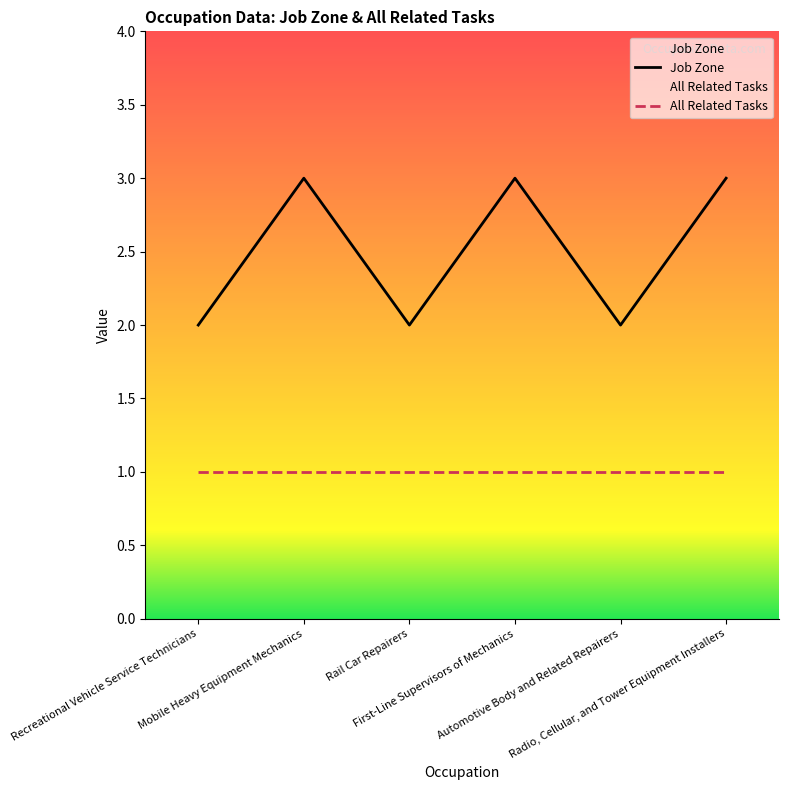

Is this an area chart (filled region under the line)?

No